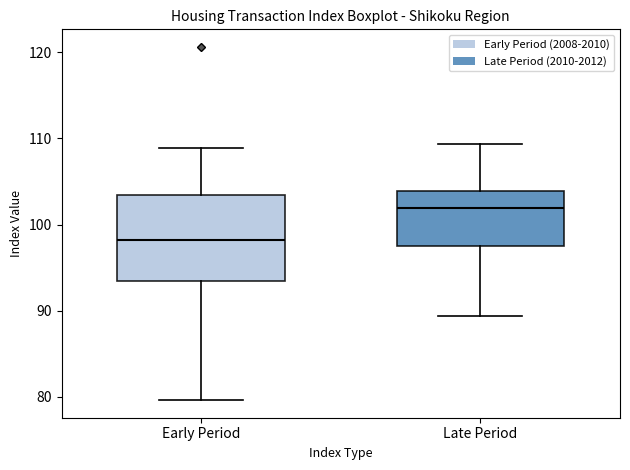

Where does the lower whisker of the box for Late Period end on the y-axis? The values are not printed on the chart, so give them approximately, as read against the axis.

89